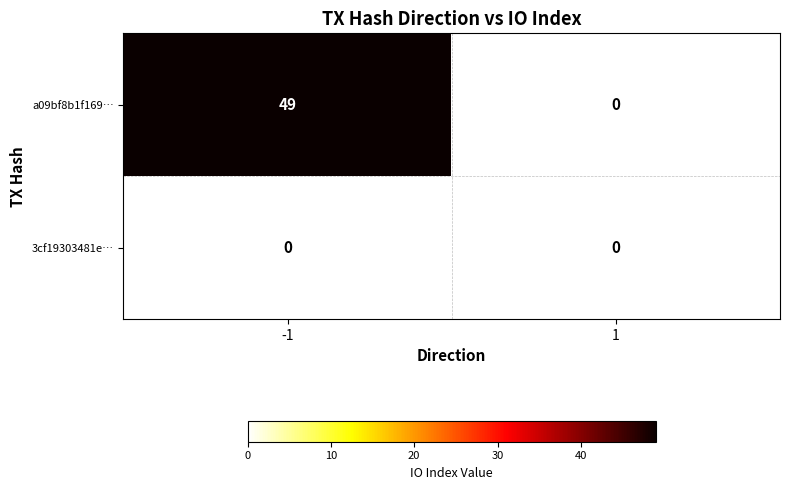

At io_index, list the series in order from largest to smallest.

a09bf8b1f1691fcb4eec422e08a52505131134f, 3cf19303481e796e4ad4f68d62e4a3d8df2351c